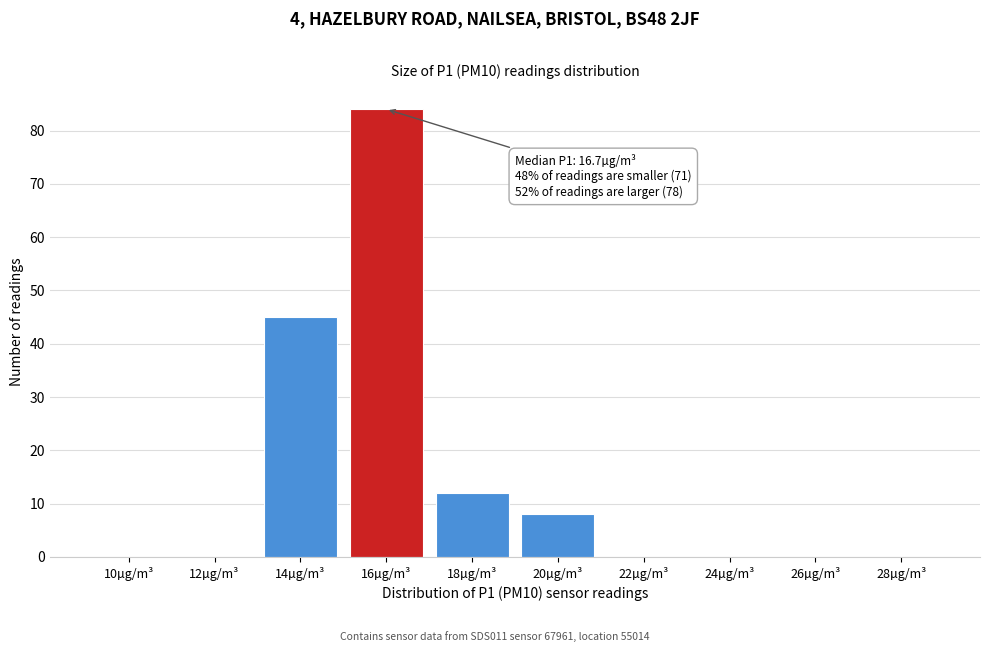

Reading left to right, extract all data points from this chart.

10µg/m³=0	12µg/m³=0	14µg/m³=45	16µg/m³=84	18µg/m³=12	20µg/m³=8	22µg/m³=0	24µg/m³=0	26µg/m³=0	28µg/m³=0